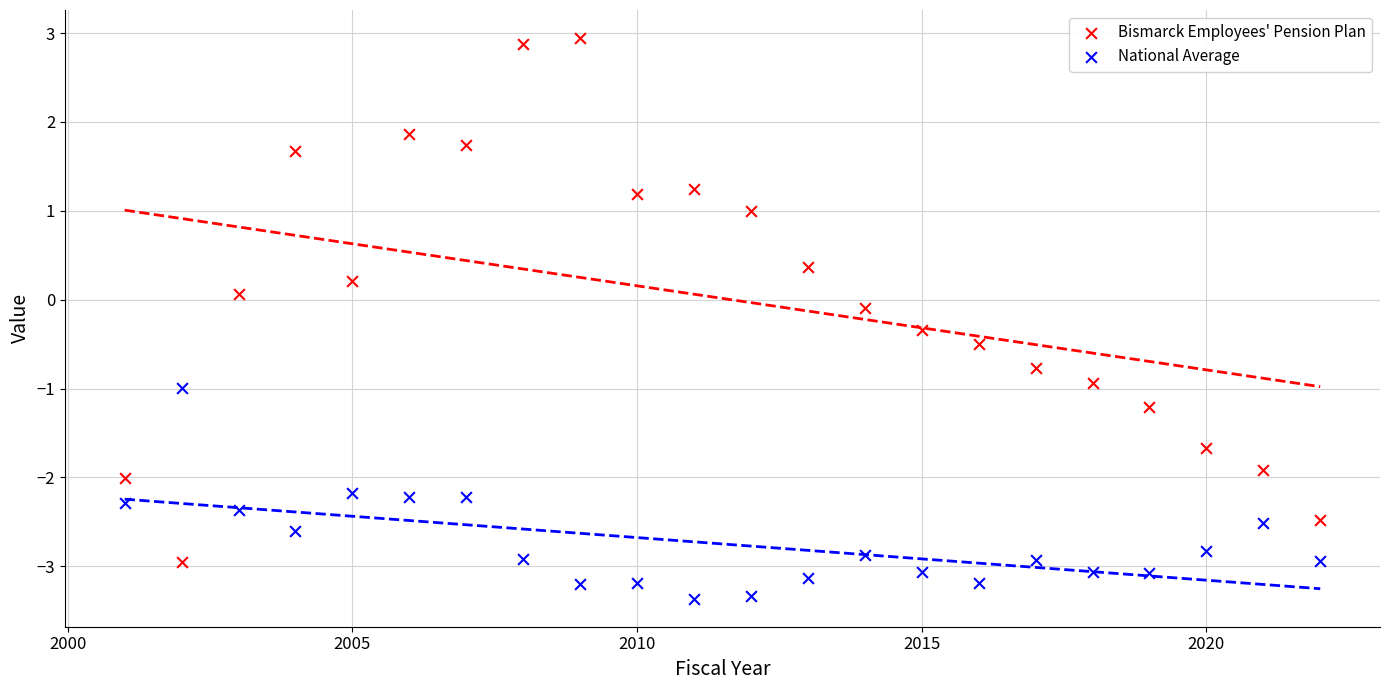

Across all data points, what is the range of X values (max minus min)?

21.0